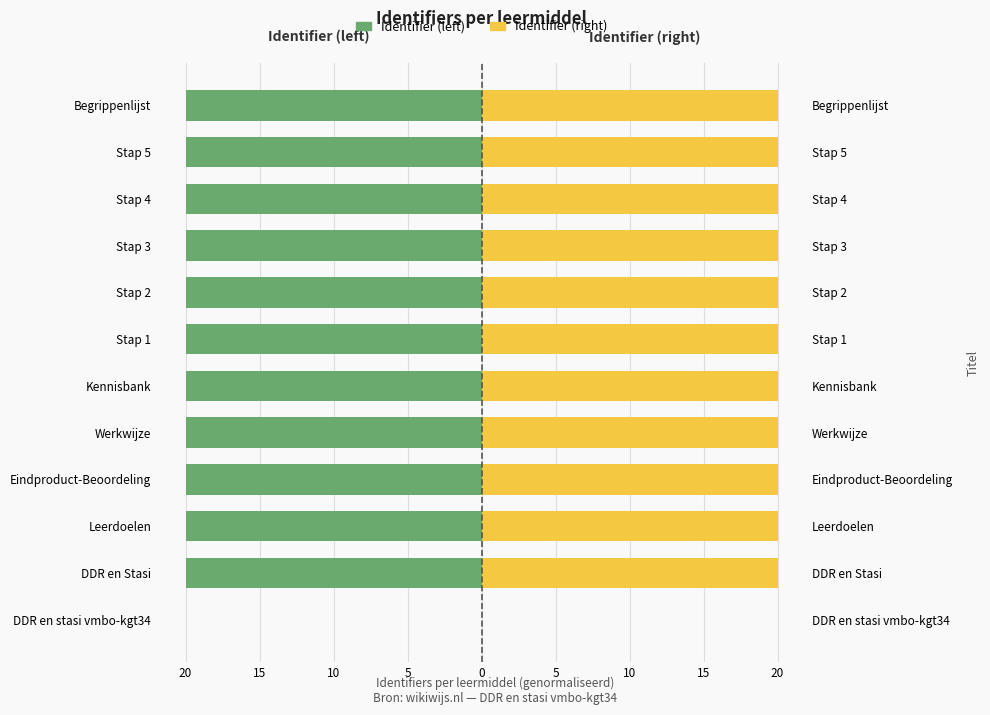

Is it true that Identifier (left) equals -20.0 at Stap 3?

True